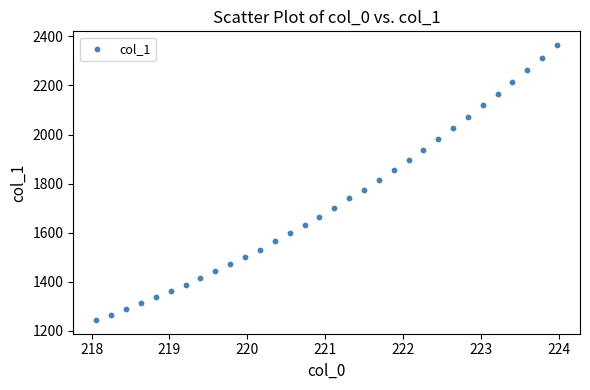

What is the range of Y values (max minus min)?

1121.5